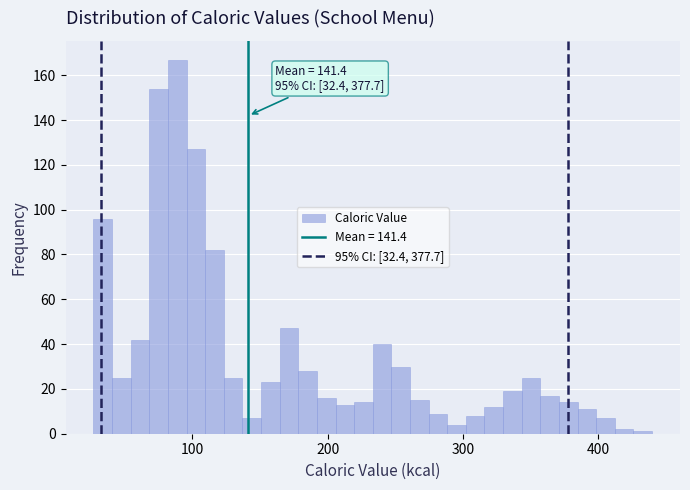

Around what value on the x-axis is the tallest bar? Give the approximate position of its centre, as read against the axis.

90